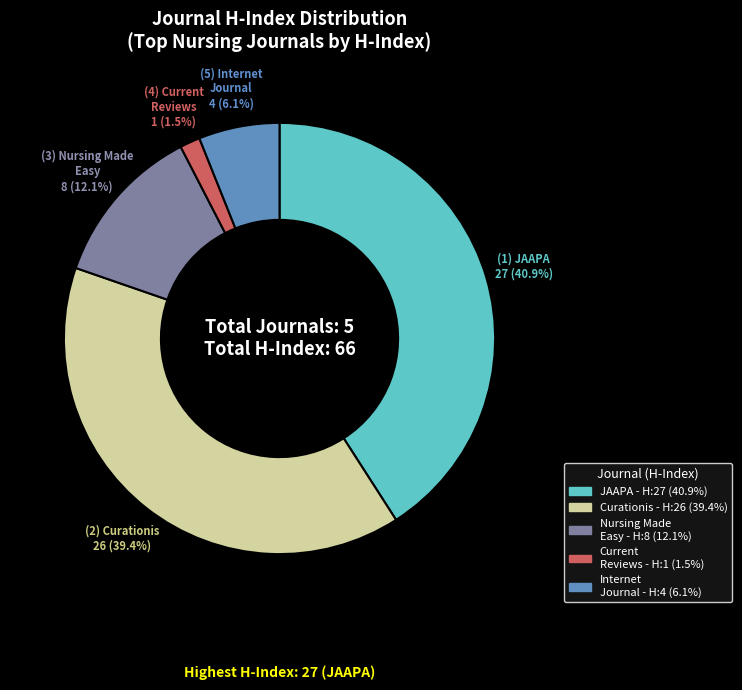

Does any single category account for the majority?

No